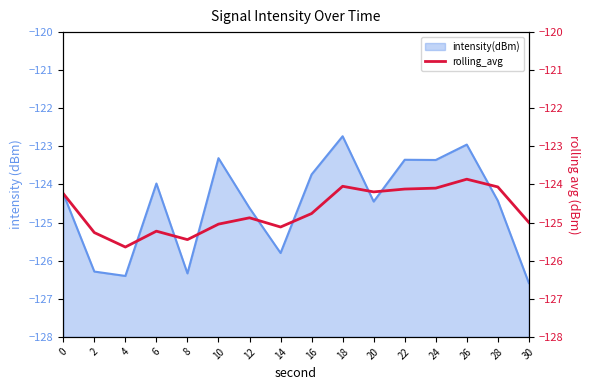

The intensity(dBm) series shows -170.6 at 12. True or false?

False